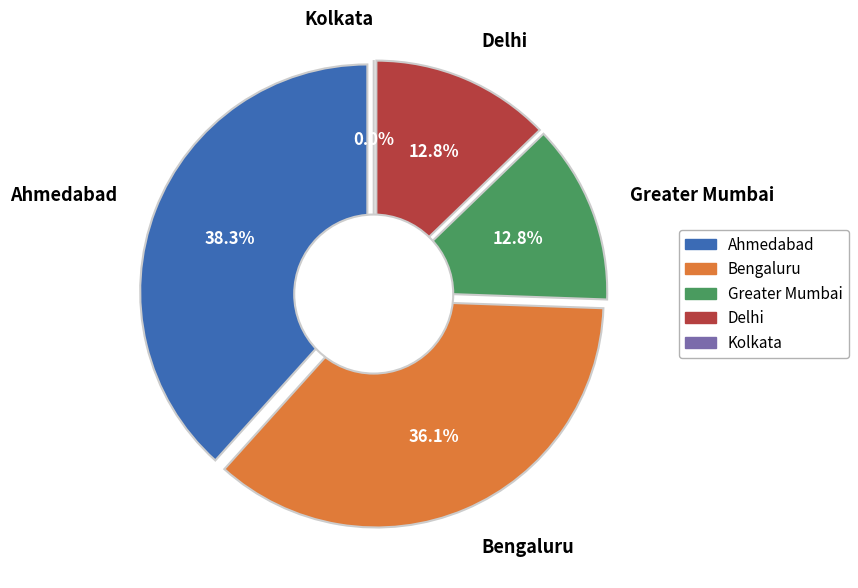

How many slices are in this pie chart?

5